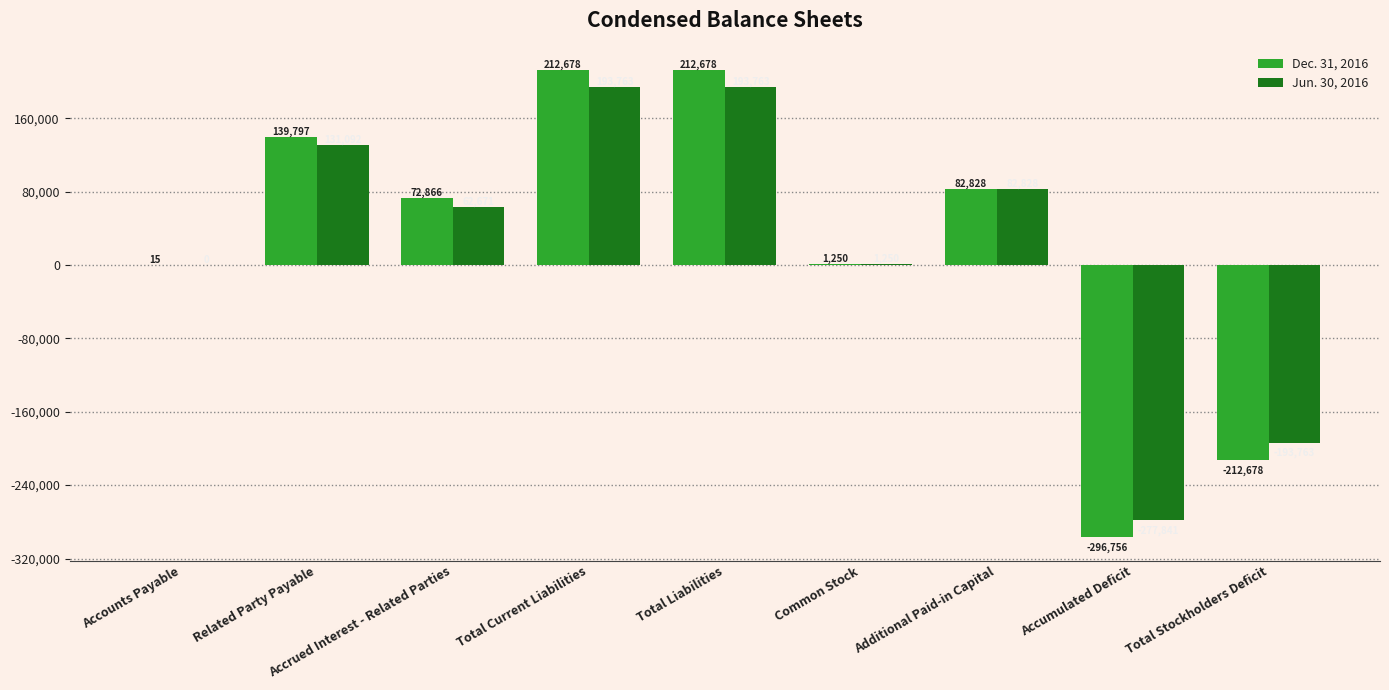

Are the bars grouped side by side (vs. stacked)?

Yes